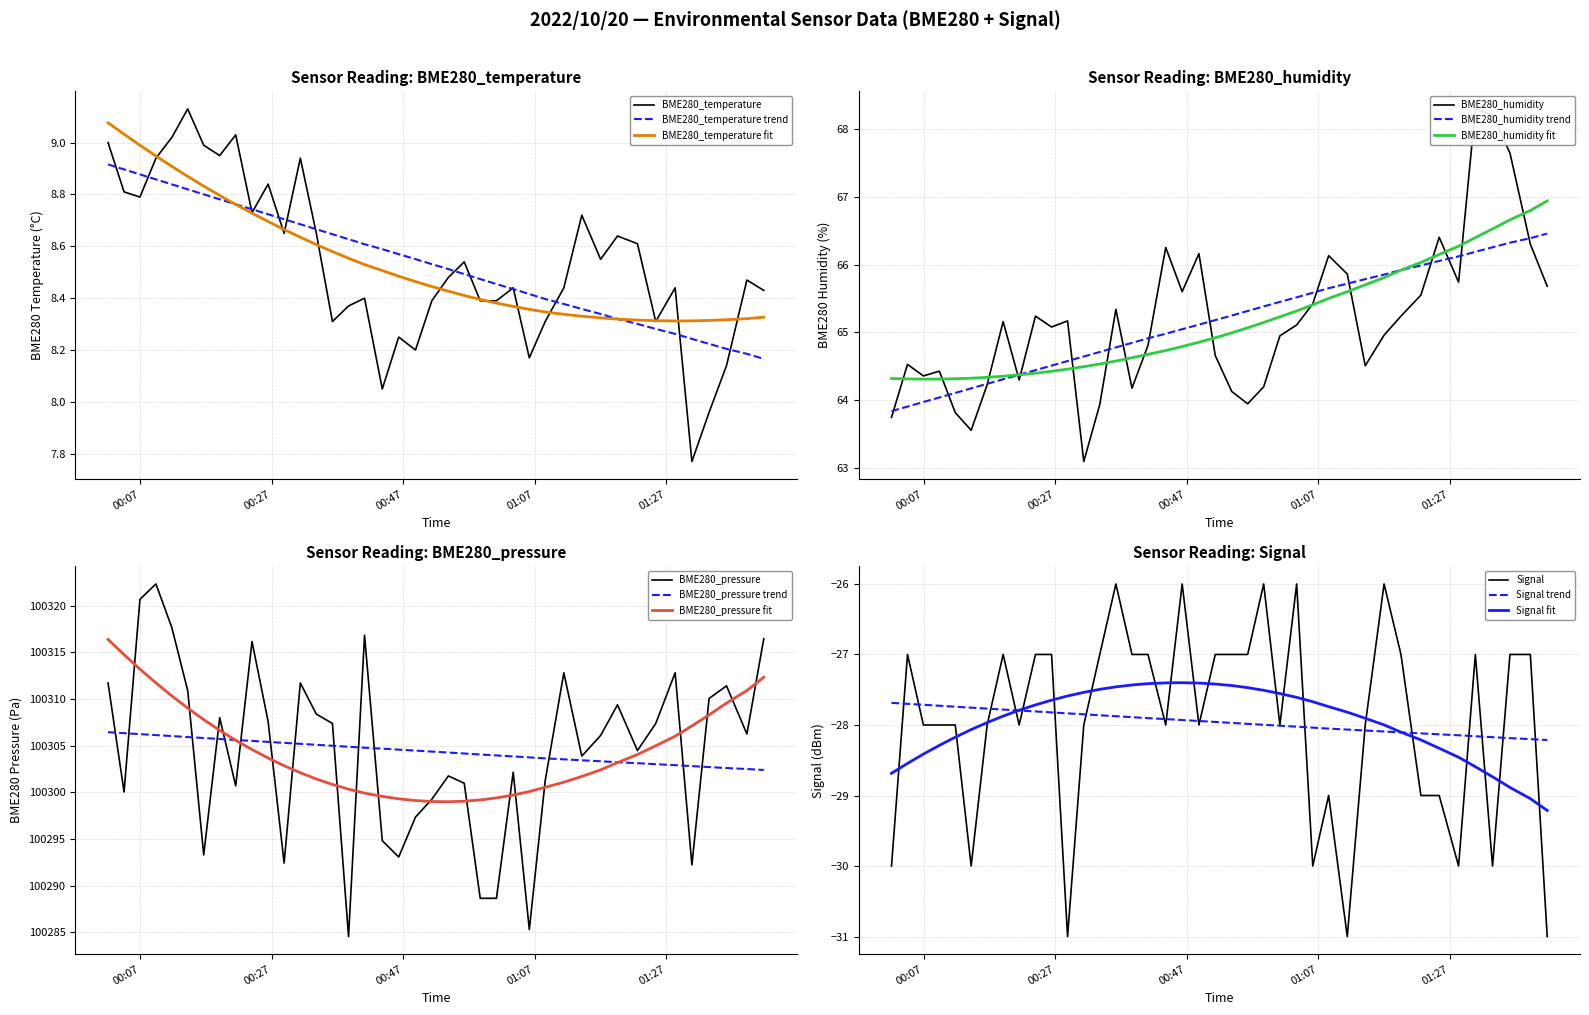

What is the maximum value for BME280_humidity trend?

66.5